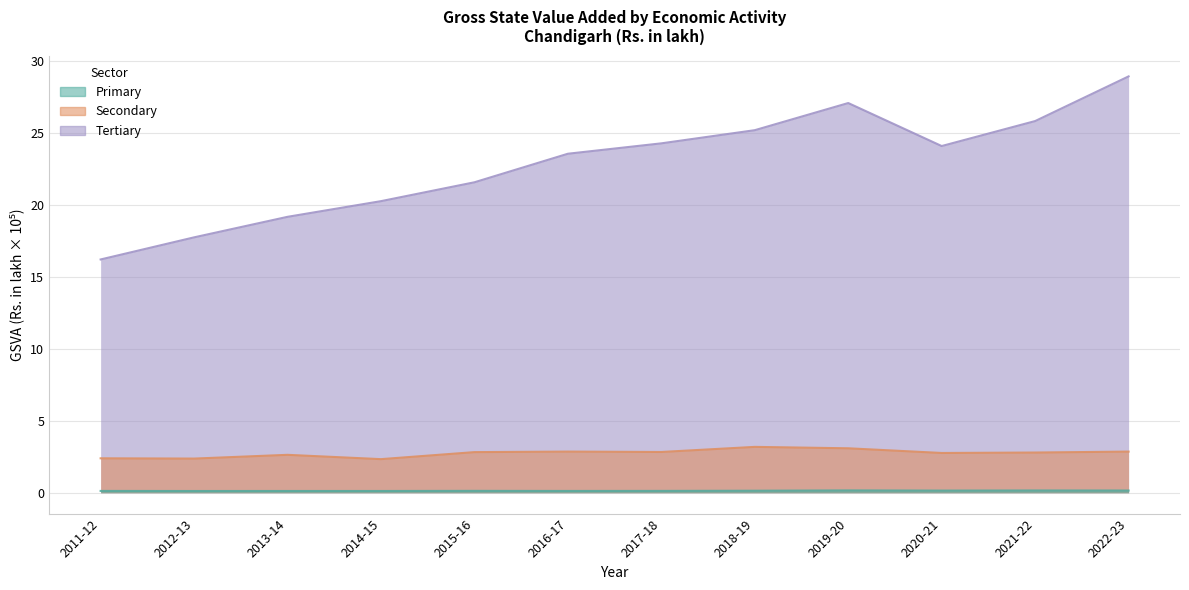

What value does the Tertiary series have at 2018-19?

25.2